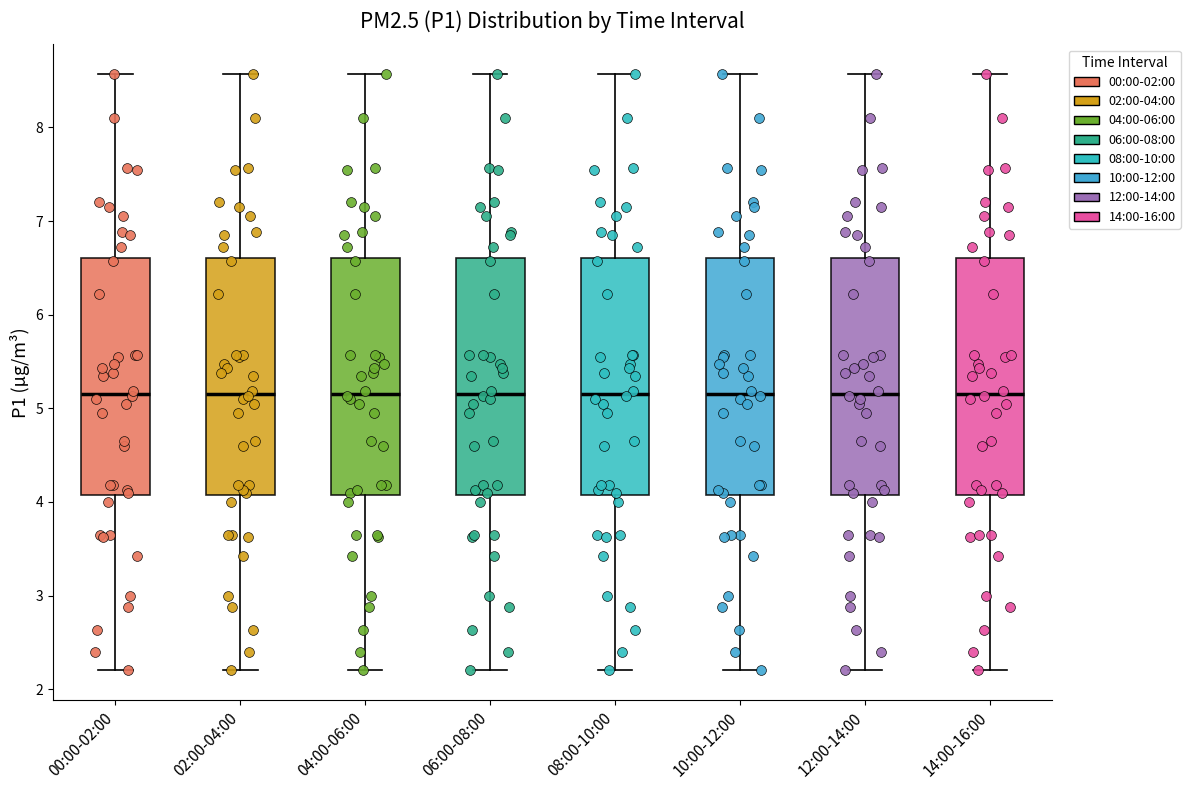

Where does the upper whisker of the box for 06:00-08:00 end on the y-axis? The values are not printed on the chart, so give them approximately, as read against the axis.

8.6